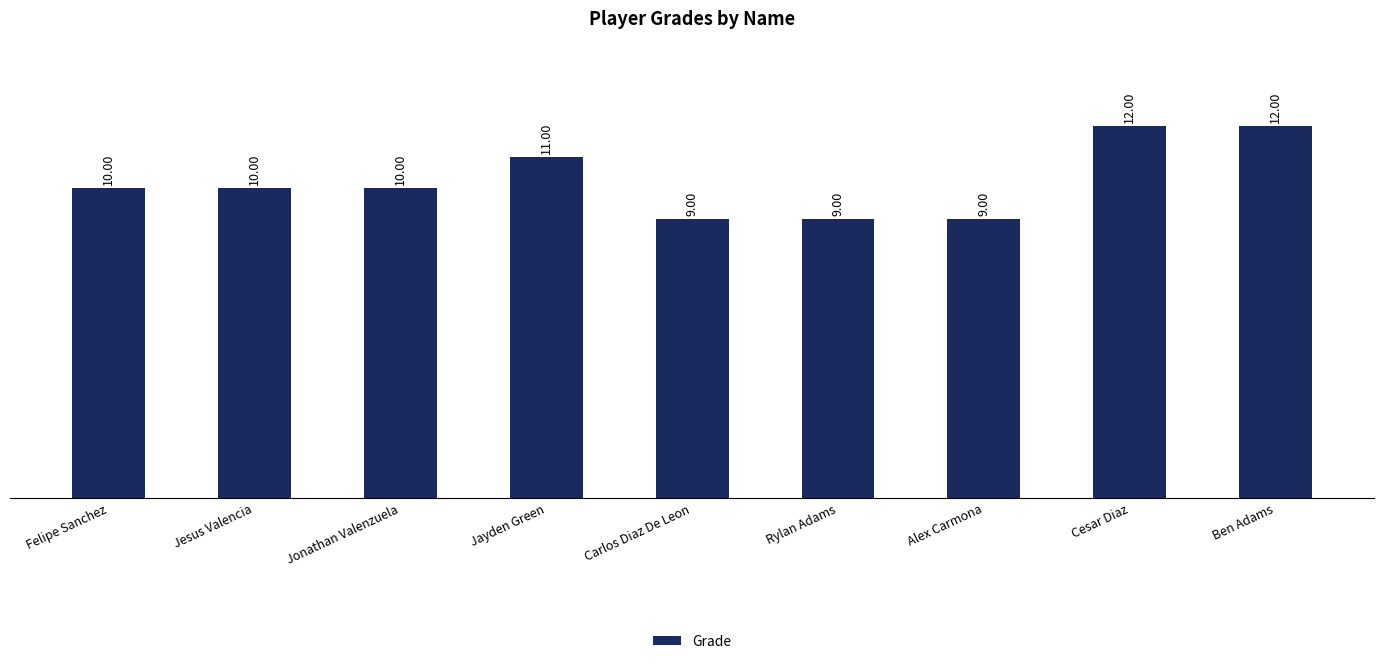

Reading left to right, what are all the values shown in this chart?

Felipe Sanchez=10	Jesus Valencia=10	Jonathan Valenzuela=10	Jayden Green=11	Carlos Diaz De Leon=9	Rylan Adams=9	Alex Carmona=9	Cesar Diaz=12	Ben Adams=12